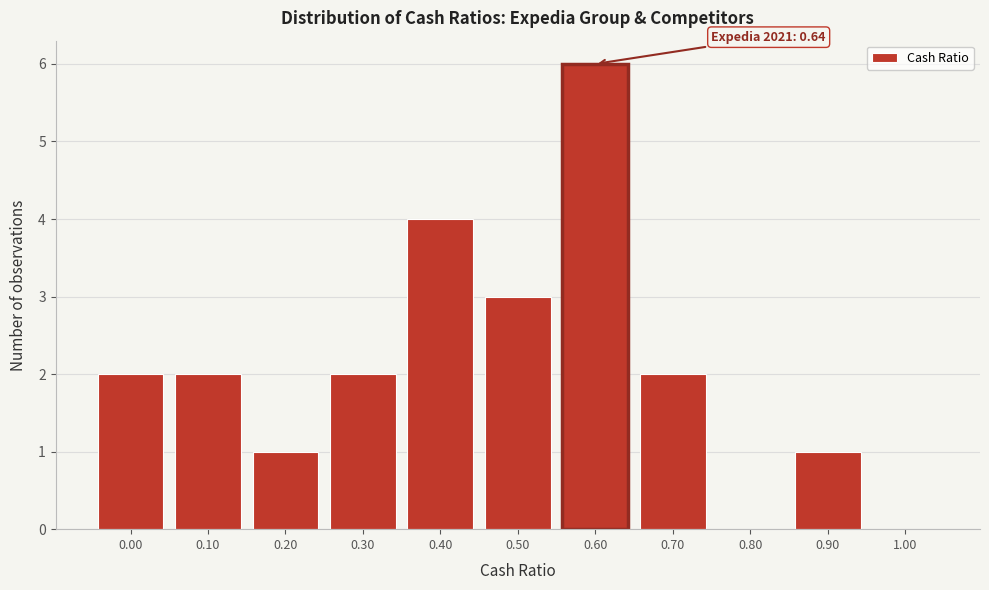

Reading left to right, what are all the values shown in this chart?

0.00=2	0.10=2	0.20=1	0.30=2	0.40=4	0.50=3	0.60=6	0.70=2	0.80=0	0.90=1	1.00=0